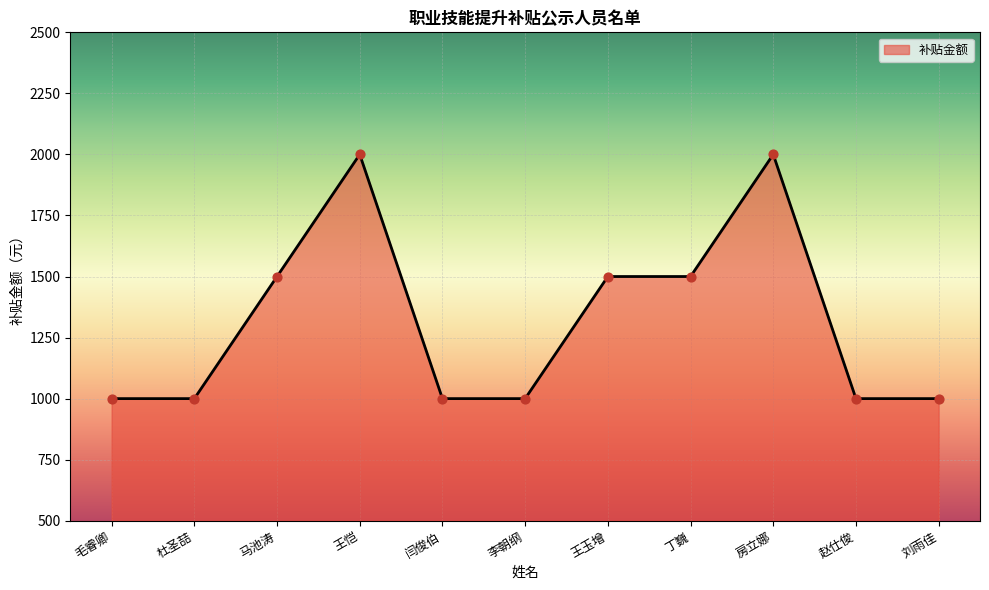

Between 毛睿卿 and 王玉增, which is larger?

王玉增